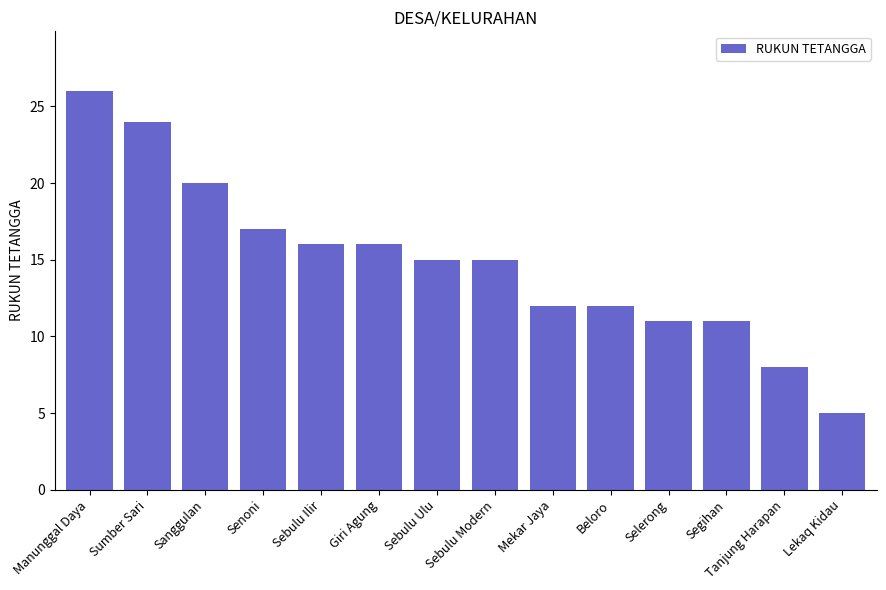

How many bars are there in total?

14